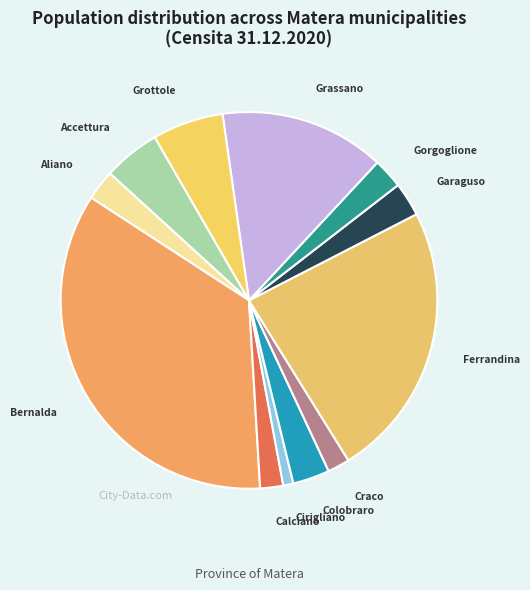

Do Cirigliano and Craco together represent more than half of the pie?

No